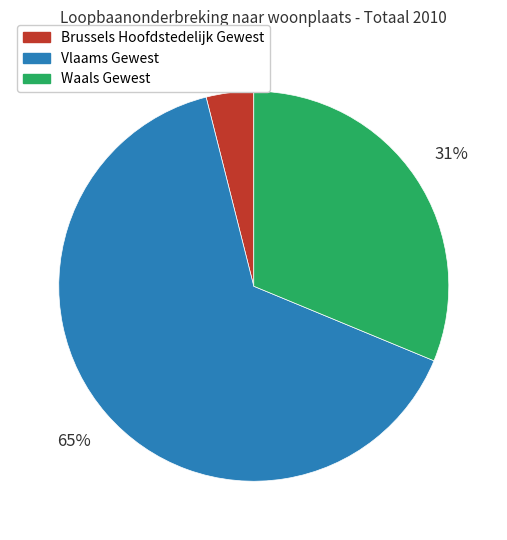

To the nearest percent, what percentage of the pie is Vlaams Gewest?

65%